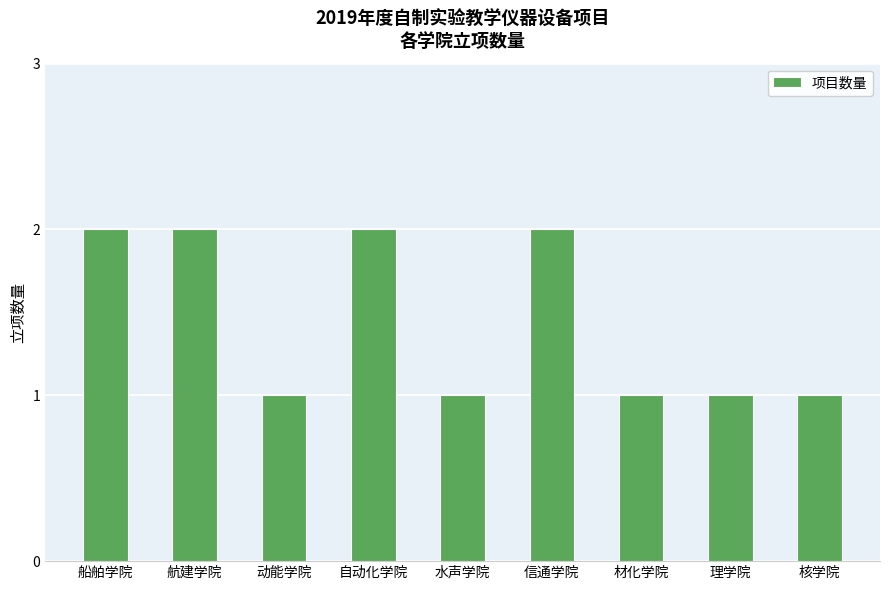

Approximately how many times larger is the value at 动能学院 compared to 材化学院?

1.0